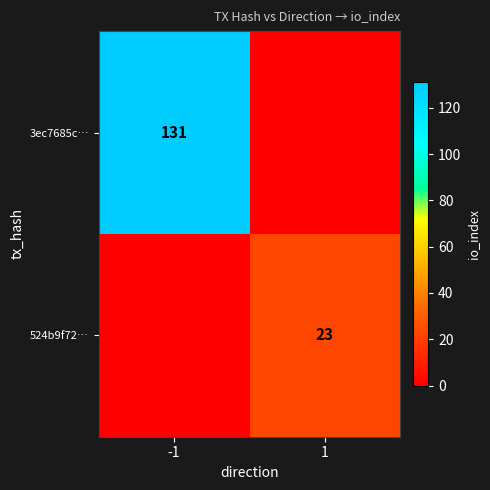

What is the total value across all series at -1?

131